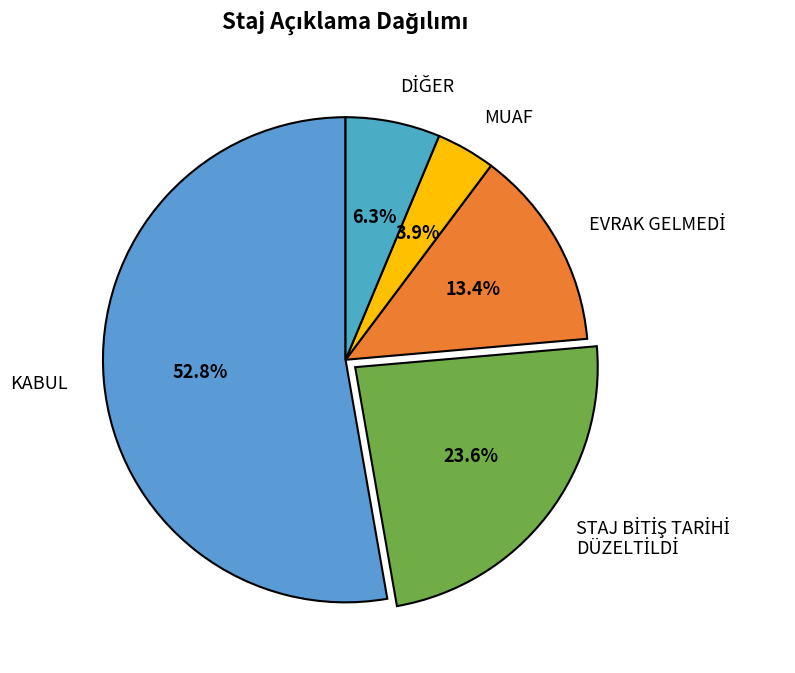

Which slice represents more than half of the pie?

KABUL